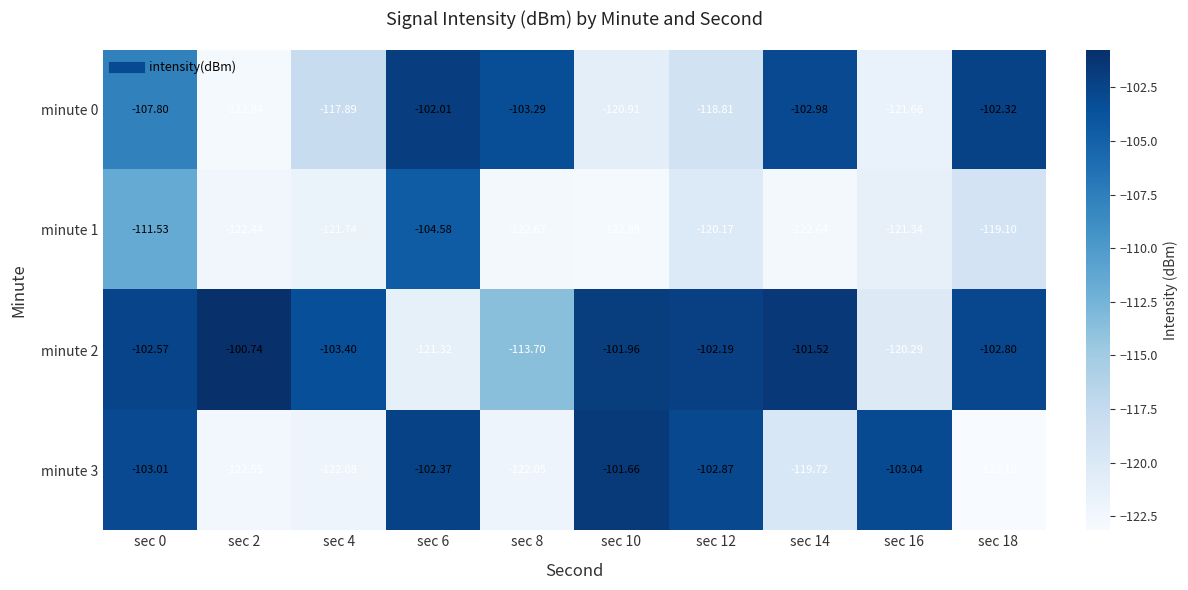

Is the value of minute 3 at sec 10 greater than the value of minute 0 at sec 0?

Yes